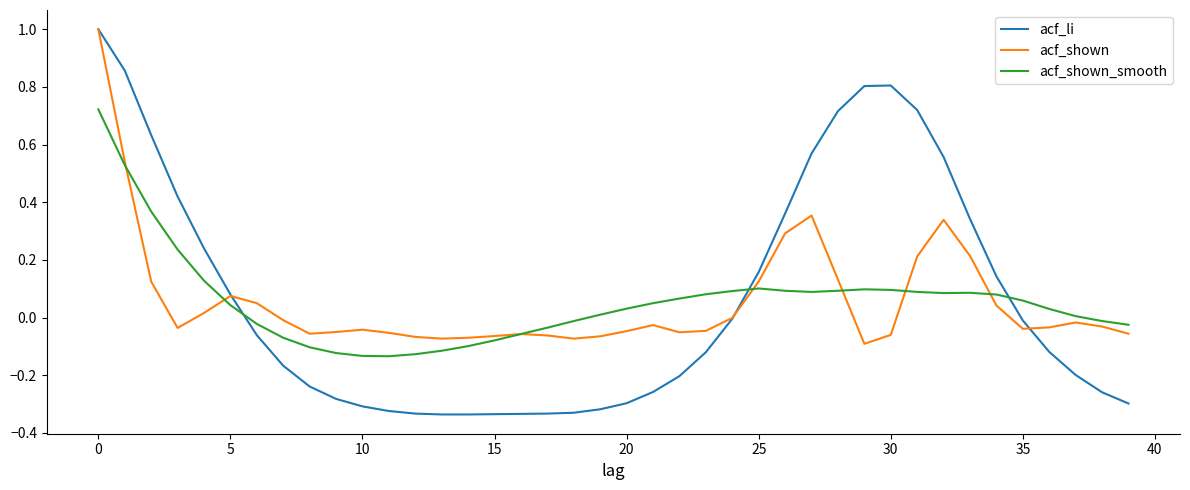

What is the maximum value for acf_shown?

1.0